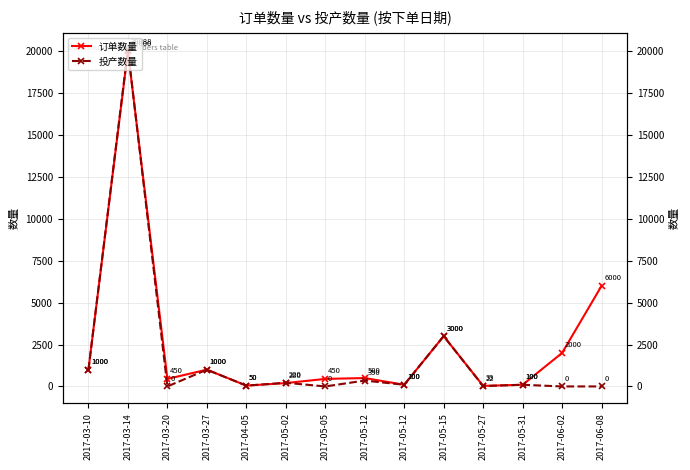

Read the 订单数量 value at 2017-05-05.

450